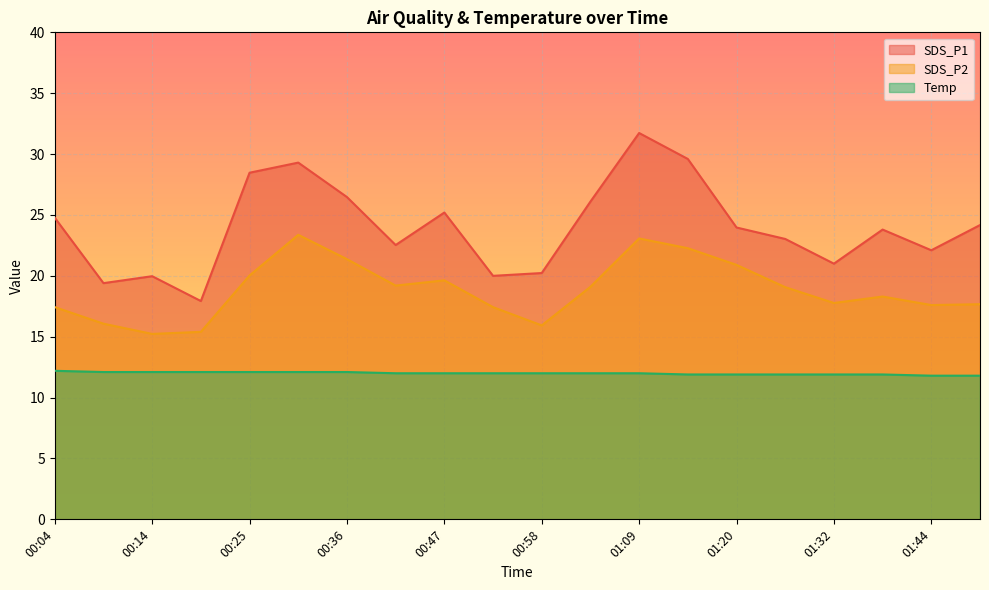

At which label does SDS_P1 first exceed 23?

00:04